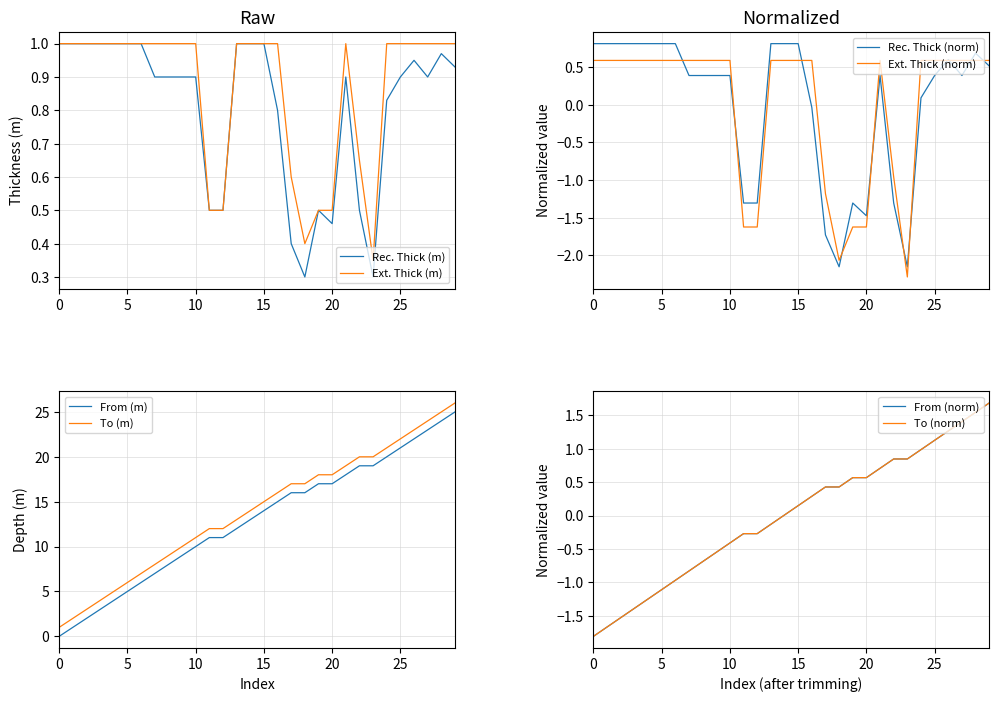

Reading left to right, extract all data points from this chart.

Rec. Thick (m): 1.0	1.0	1.0	1.0	1.0	1.0	1.0	0.9	0.9	0.9	0.9	0.5	0.5	1.0	1.0	1.0	0.8	0.4	0.3	0.5	0.5	0.9	0.5	0.3	0.8	0.9	0.9	0.9	1.0	0.9
Ext. Thick (m): 1.0	1.0	1.0	1.0	1.0	1.0	1.0	1.0	1.0	1.0	1.0	0.5	0.5	1.0	1.0	1.0	1.0	0.6	0.4	0.5	0.5	1.0	0.7	0.3	1.0	1.0	1.0	1.0	1.0	1.0
From (m): 0.0	1.0	2.0	3.0	4.0	5.0	6.0	7.0	8.0	9.0	10.0	11.0	11.0	12.0	13.0	14.0	15.0	16.0	16.0	17.0	17.0	18.0	19.0	19.0	20.0	21.0	22.0	23.0	24.0	25.0
To (m): 1.0	2.0	3.0	4.0	5.0	6.0	7.0	8.0	9.0	10.0	11.0	12.0	12.0	13.0	14.0	15.0	16.0	17.0	17.0	18.0	18.0	19.0	20.0	20.0	21.0	22.0	23.0	24.0	25.0	26.0